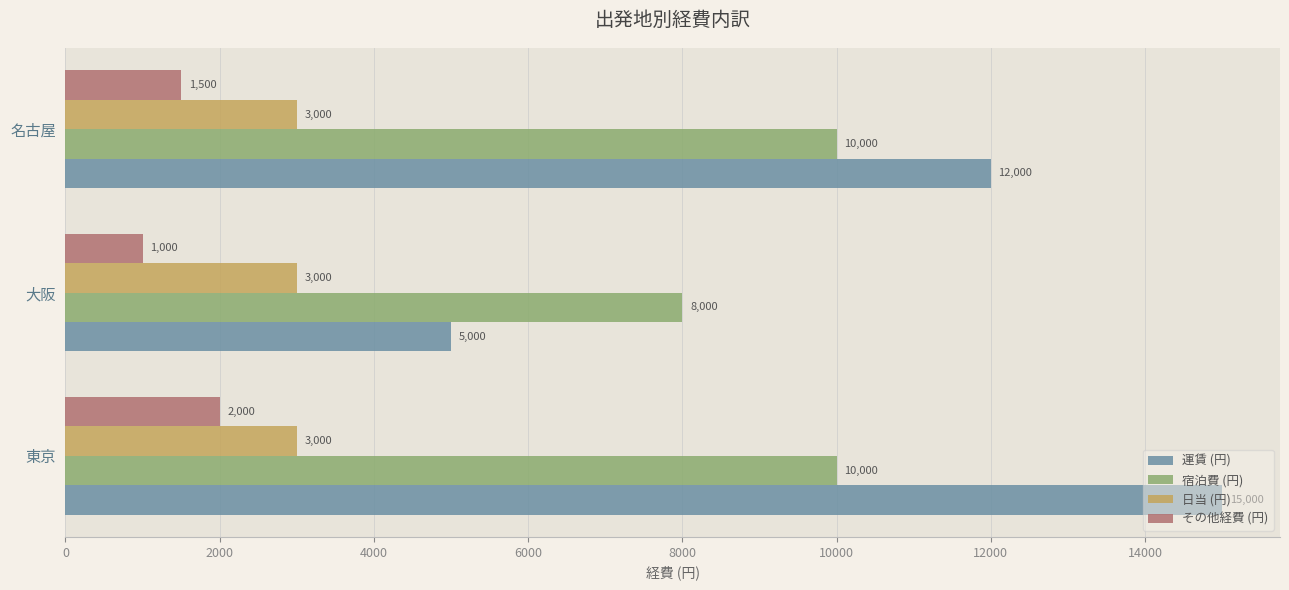

What is the sum of all その他経費 (円) values?

4500